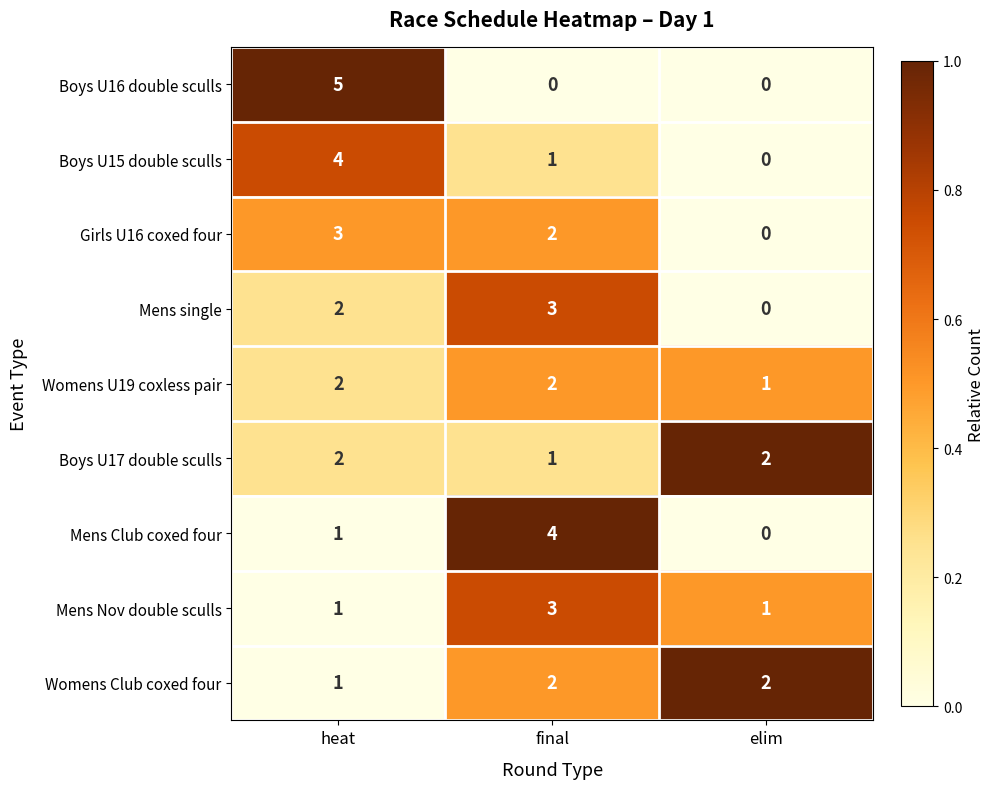

Which series changed the most between heat and elim?

Boys U16 double sculls